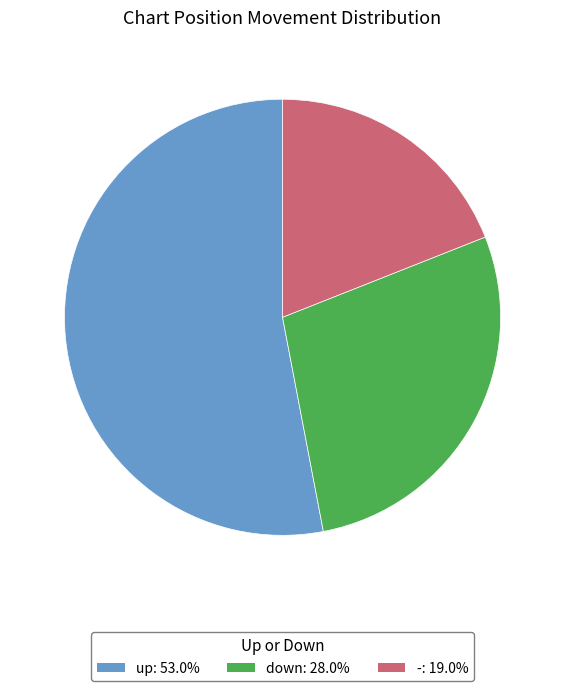

Do down and up together represent more than half of the pie?

Yes